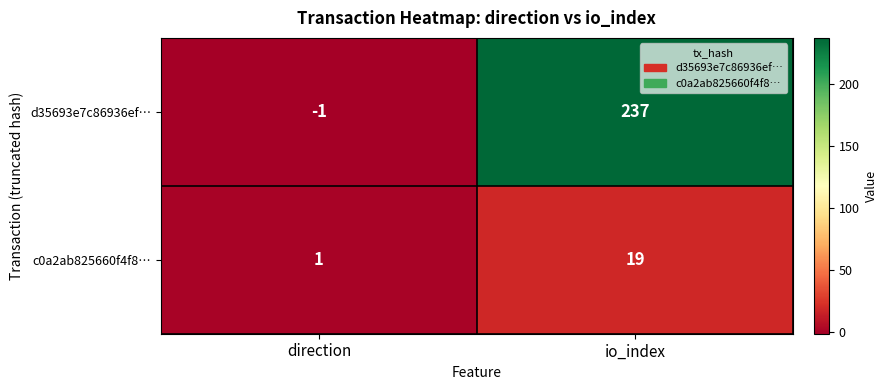

How many categories are shown in the chart?

2